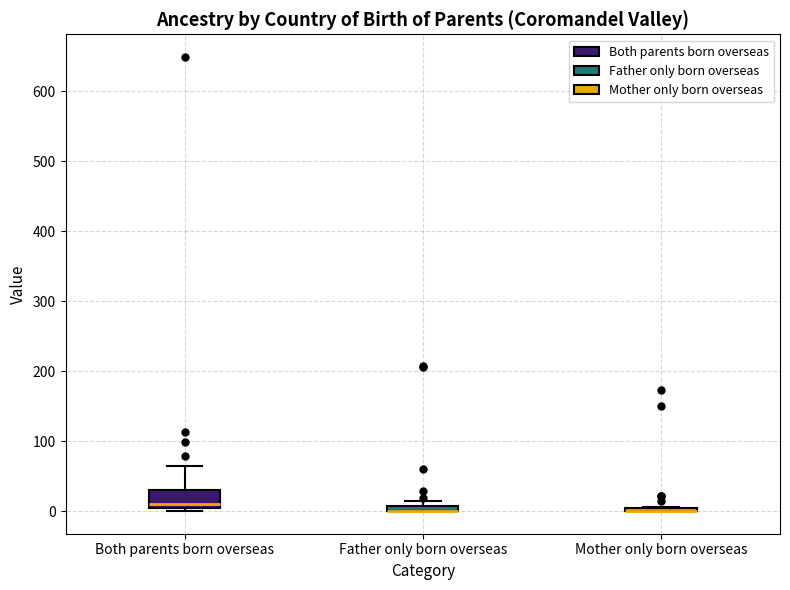

Comparing the boxes themselves (not the whiskers), which one is the tallest?

Both parents born overseas